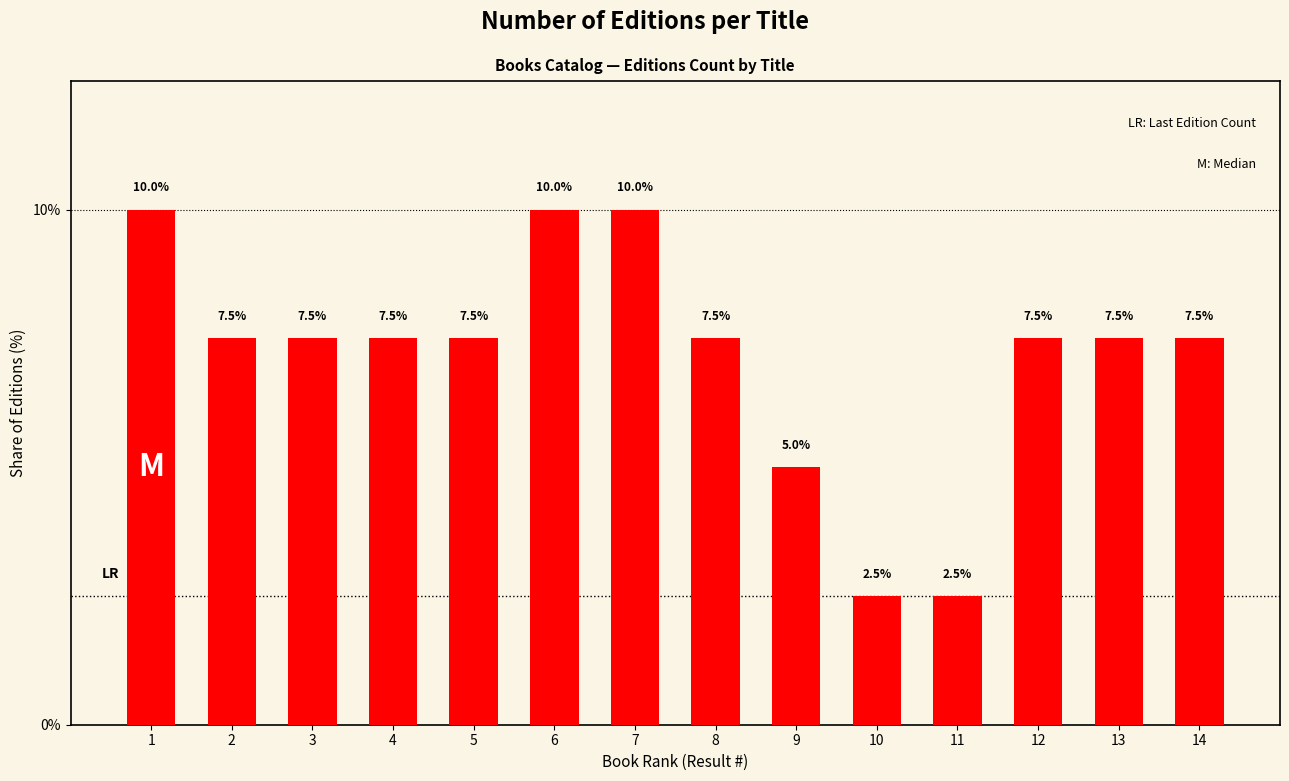

How many values are below 7?

3